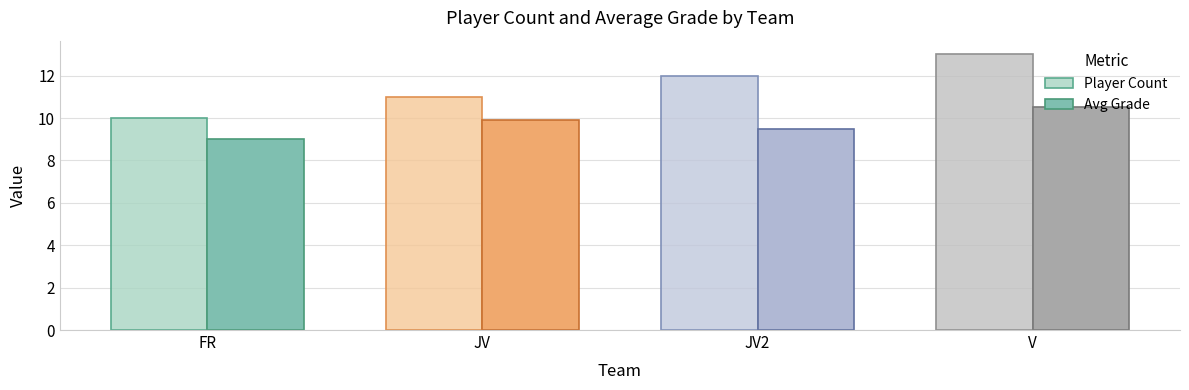

Which series has the largest range (max minus min)?

Player Count